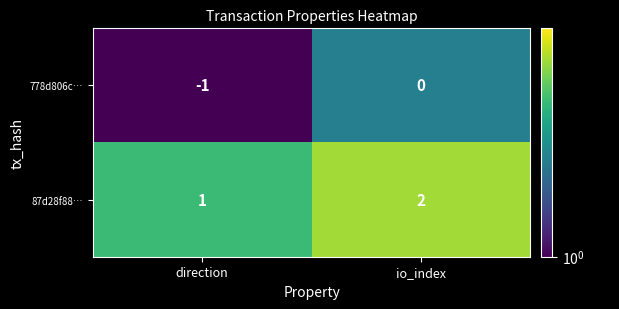

What is the sum of all 87d28f88… values?

3